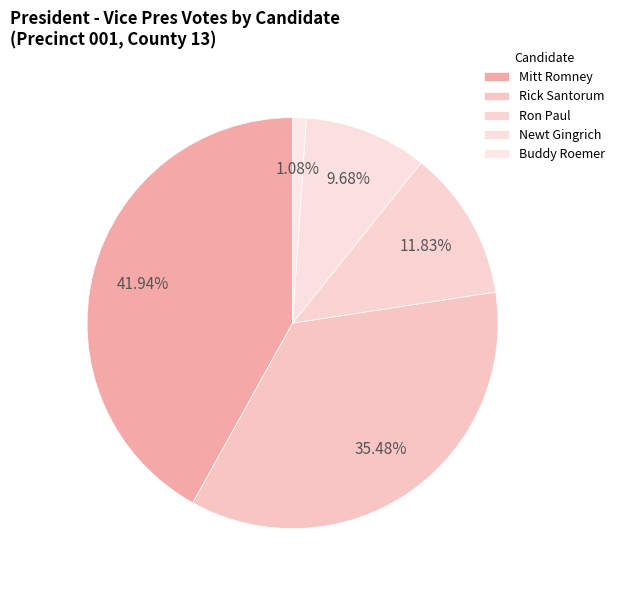

Which slice is the largest?

Mitt Romney